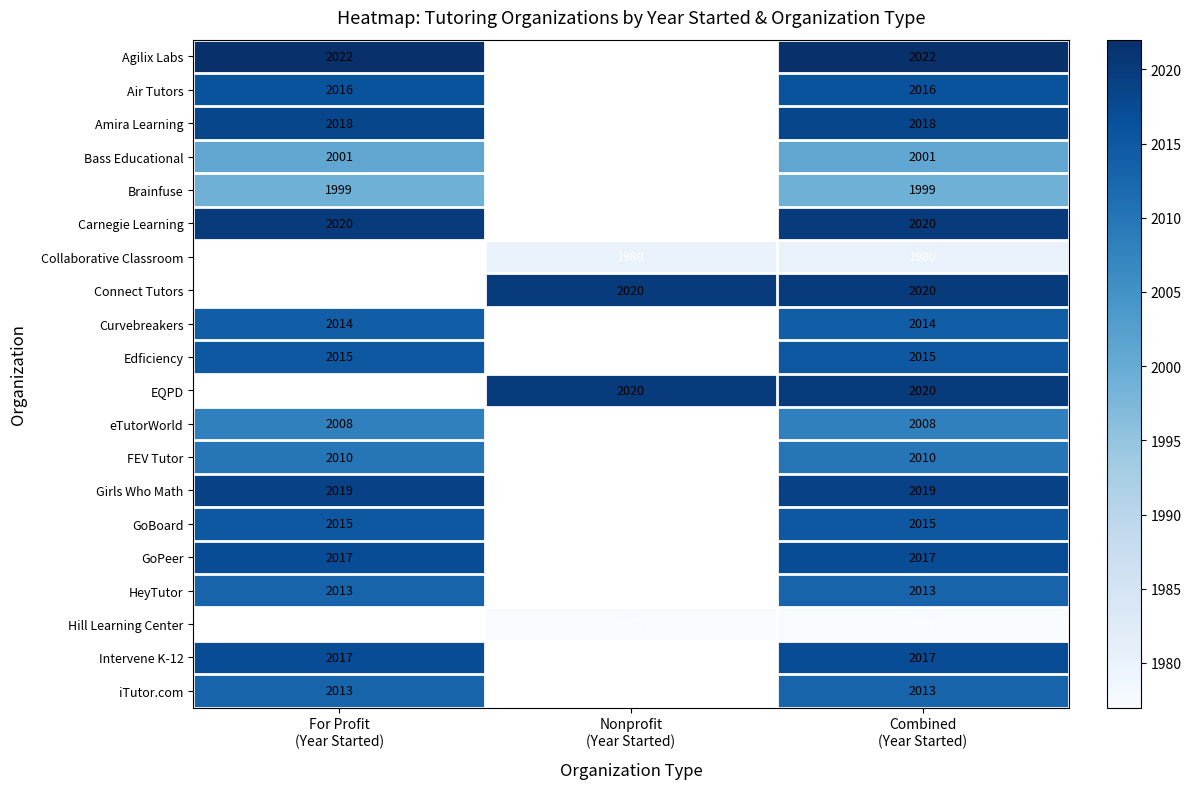

At which category does the chart reach its peak across all series?

For Profit
(Year Started)